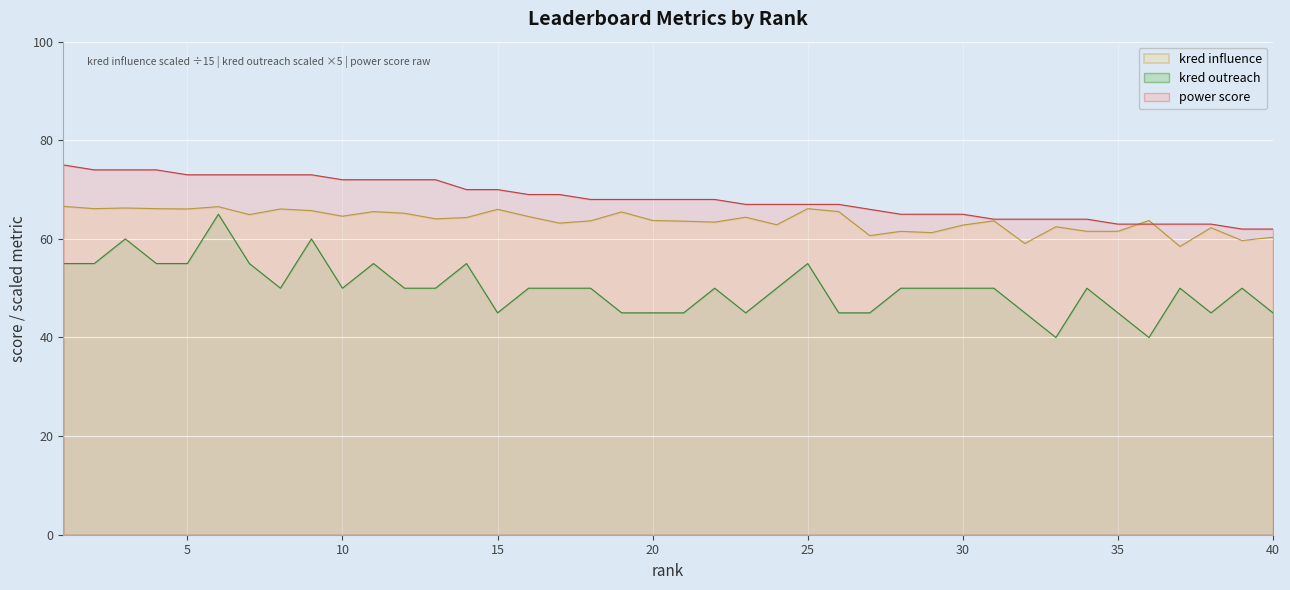

Count the number of categories in the chart.

40